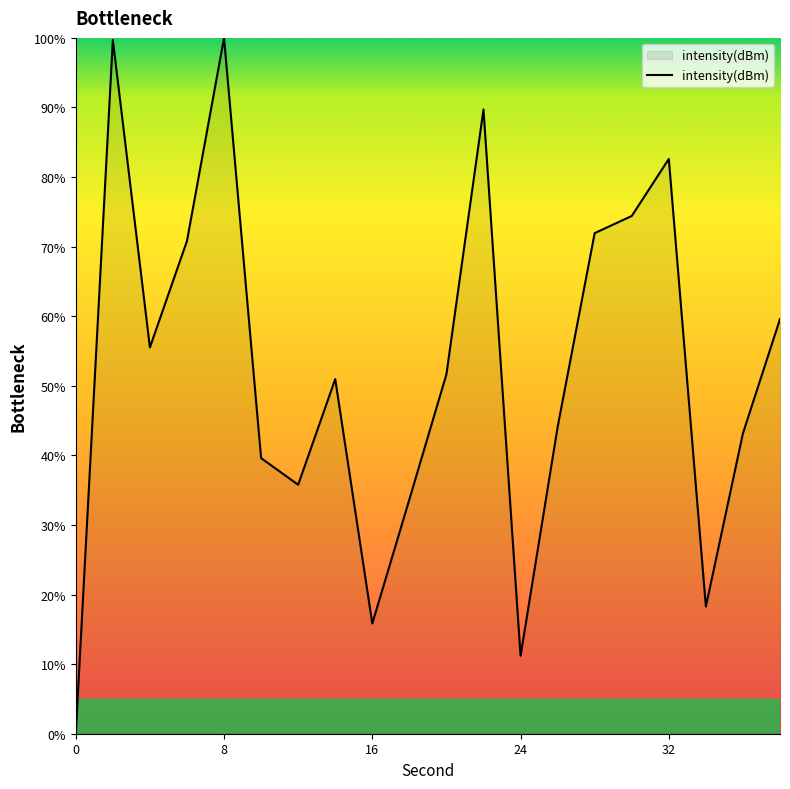

What is the difference between the second highest and second lowest values?

88.5